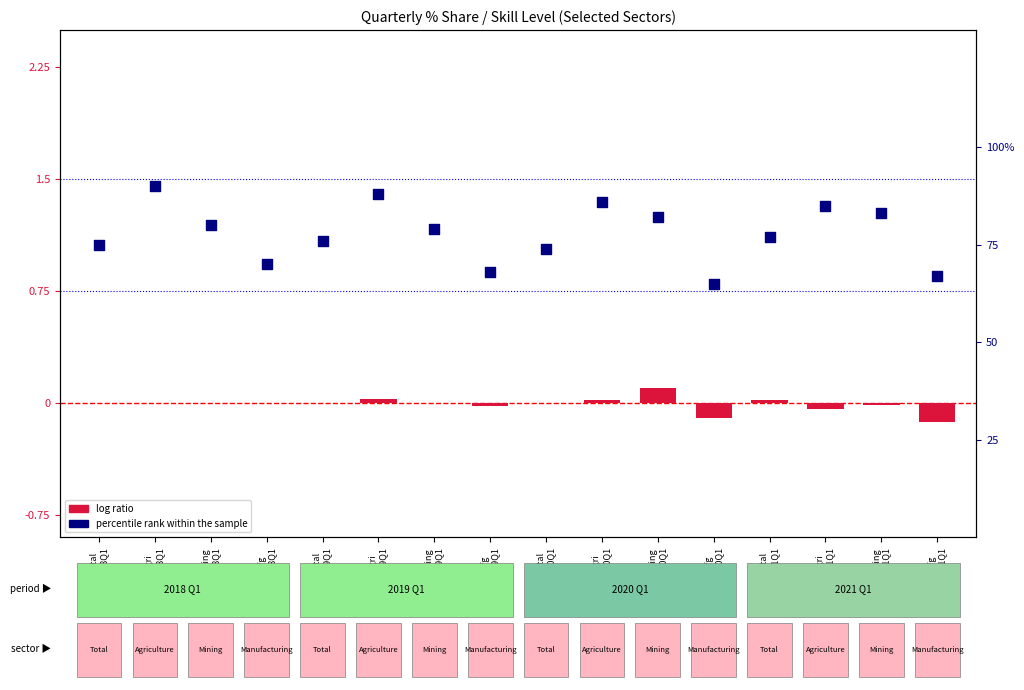

What is the total value across all series at Total
2021Q1?

77.0